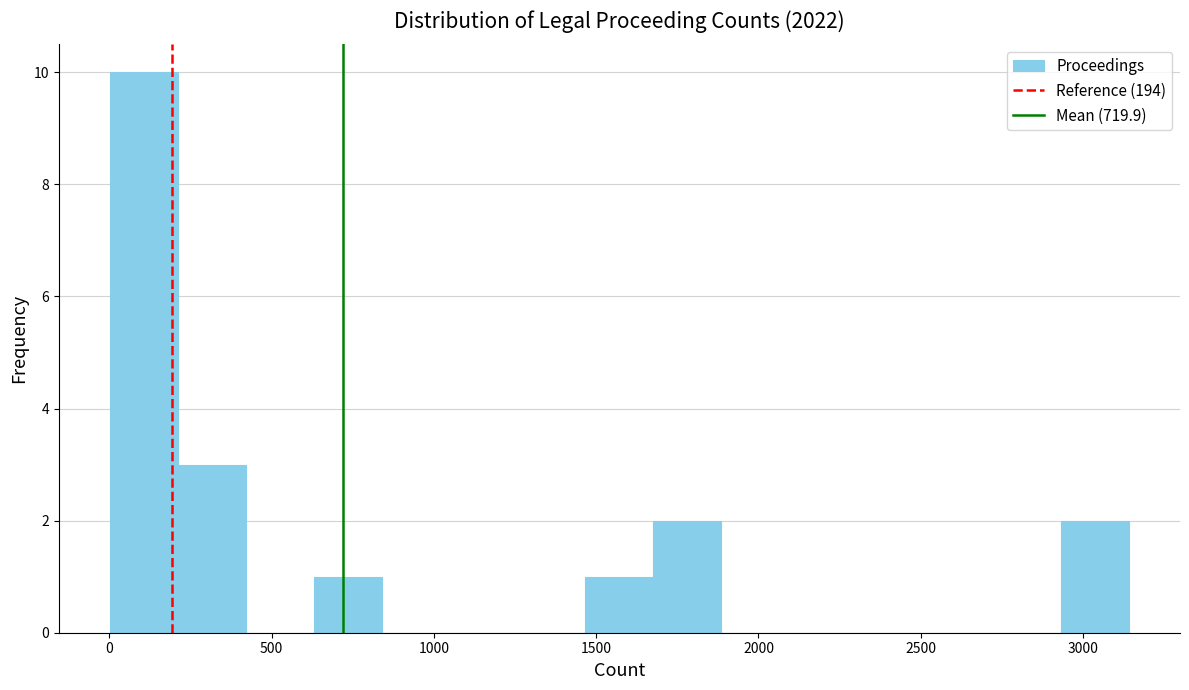

Over which range of the x-axis is the bar tallest?

0 to 200